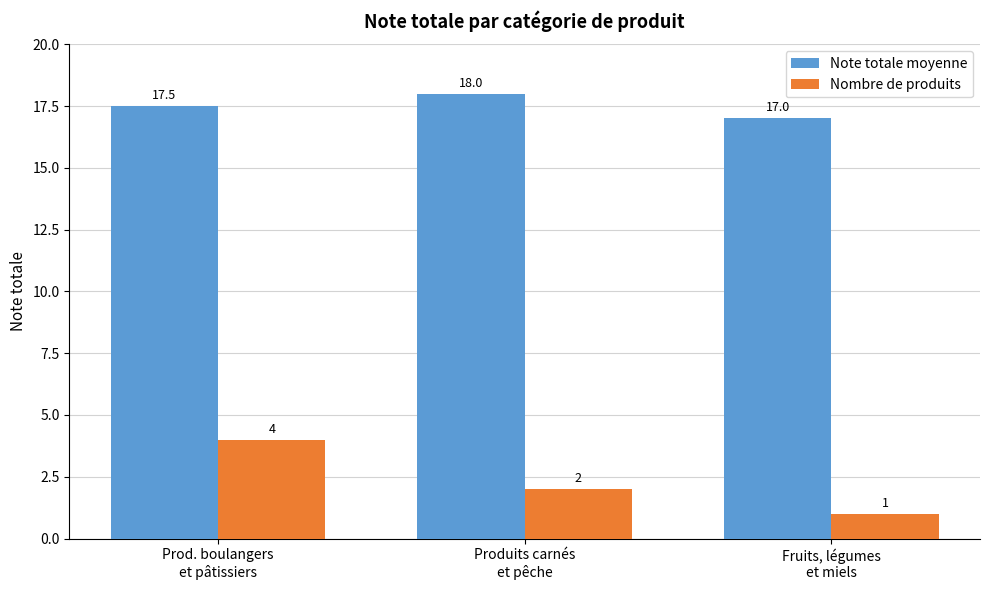

What are all the series names shown in the legend?

Note totale moyenne, Nombre de produits